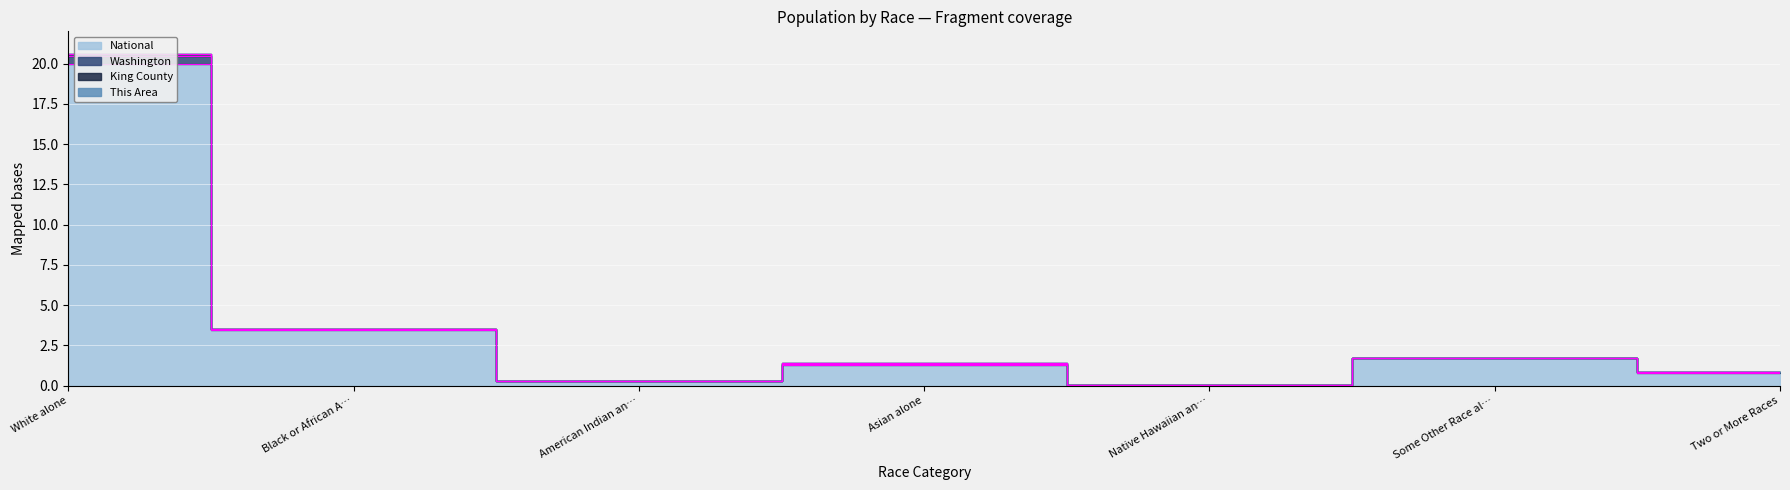

What is the value of the National point at the 6th from the left?

1.7